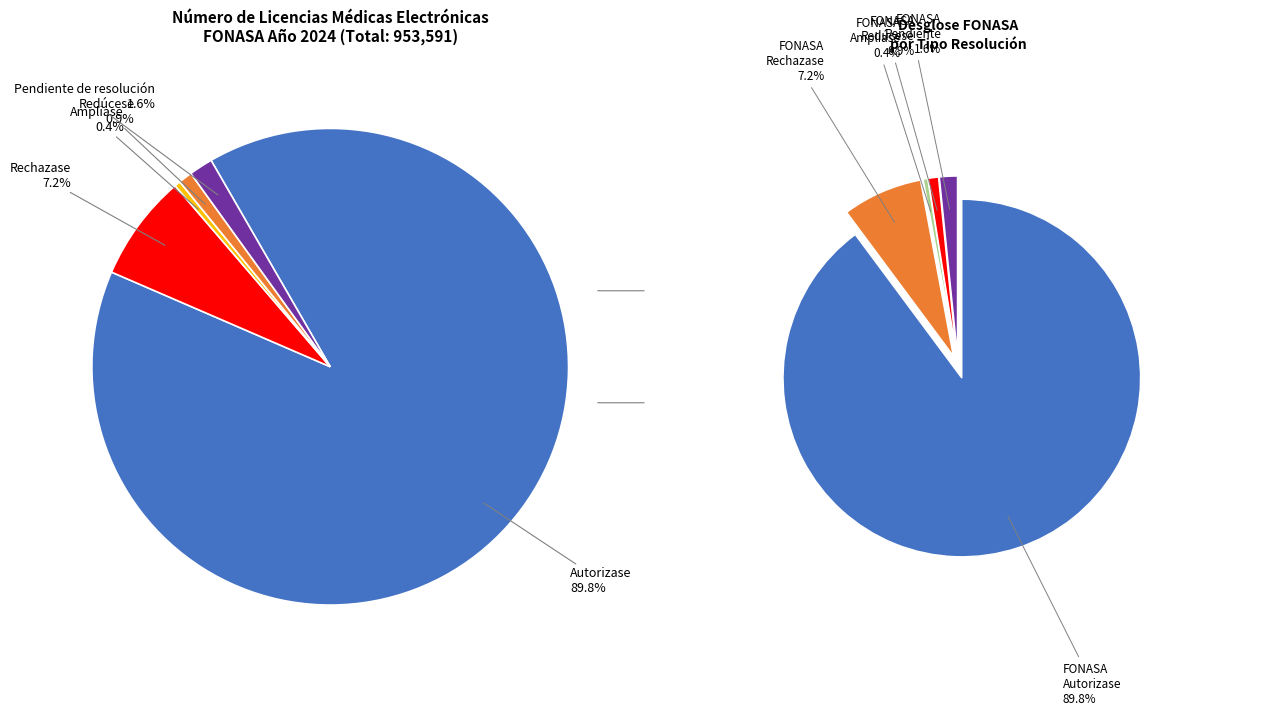

Combined, do Pendiente de resolución and Rechazase account for over 50%?

No